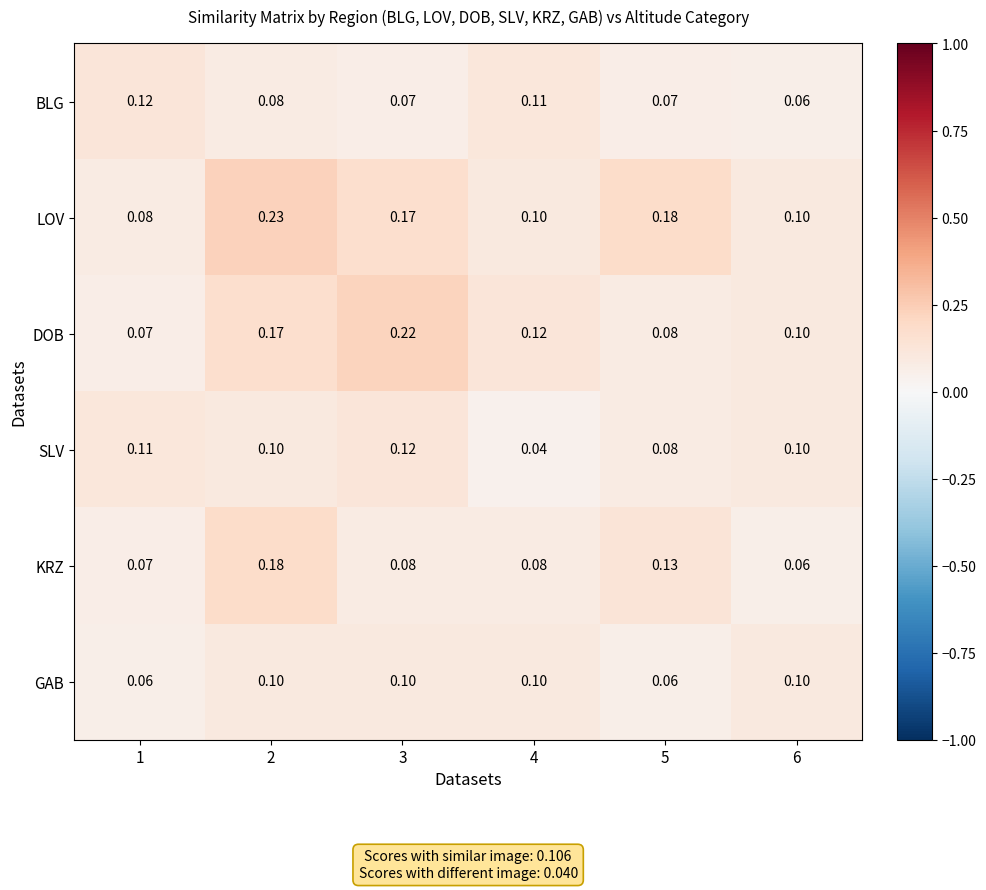

Is the value of DOB at 3 greater than the value of SLV at 3?

Yes